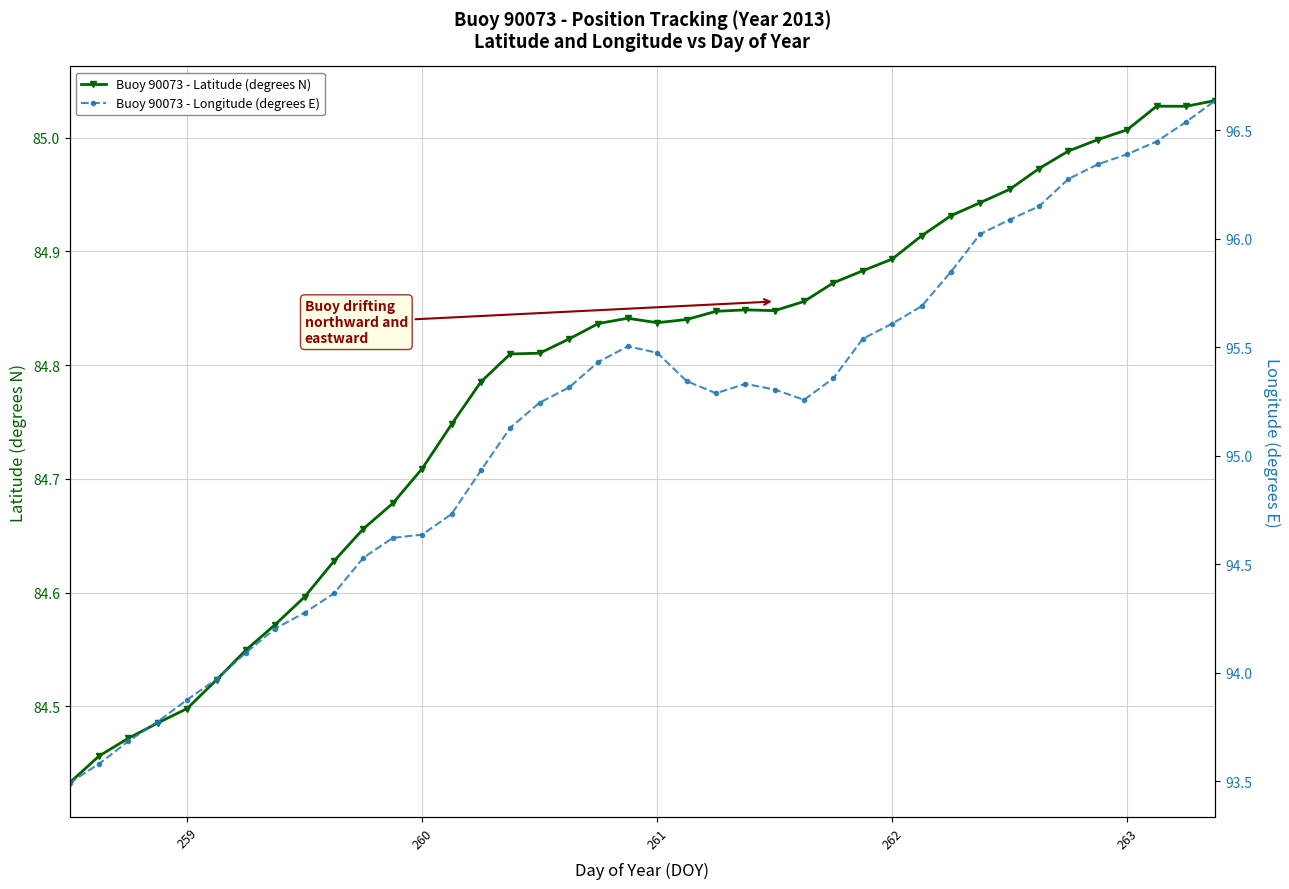

What are all the series names shown in the legend?

Buoy 90073 - Latitude (degrees N), Buoy 90073 - Longitude (degrees E)